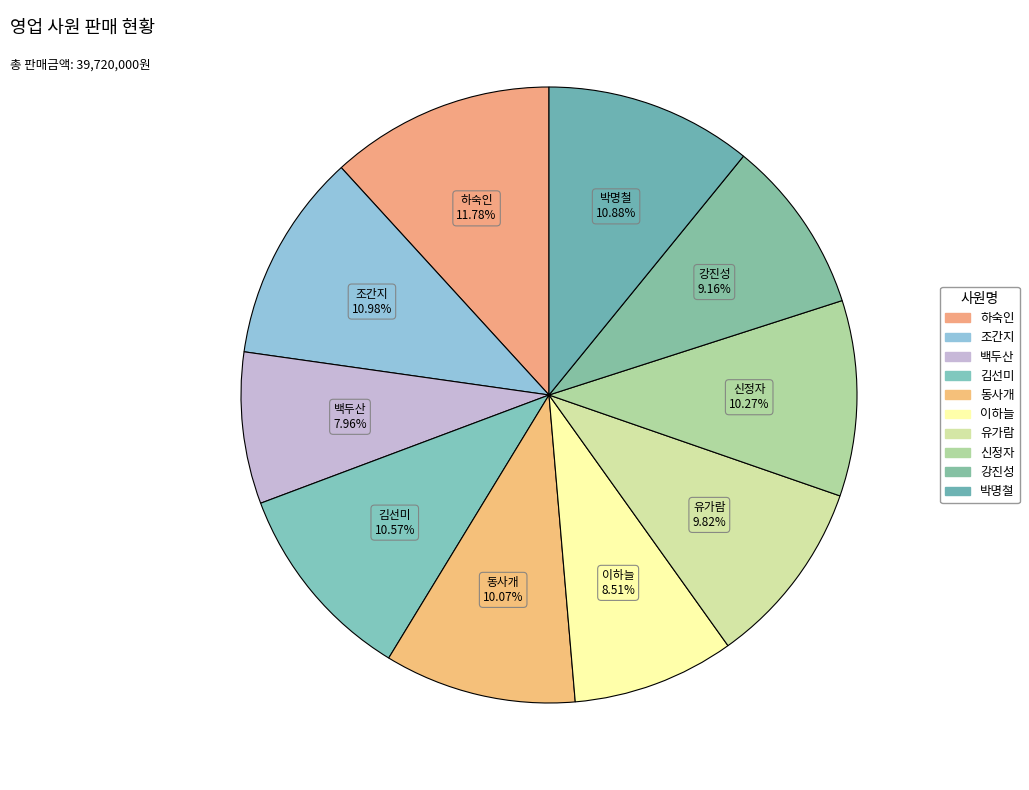

To the nearest percent, what is the average slice percentage?

10%